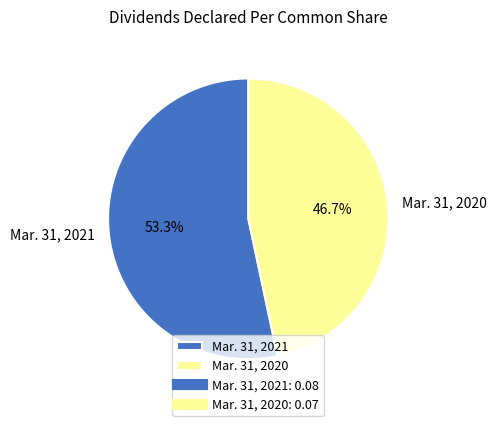

What is the largest slice in the pie chart?

Mar. 31, 2021